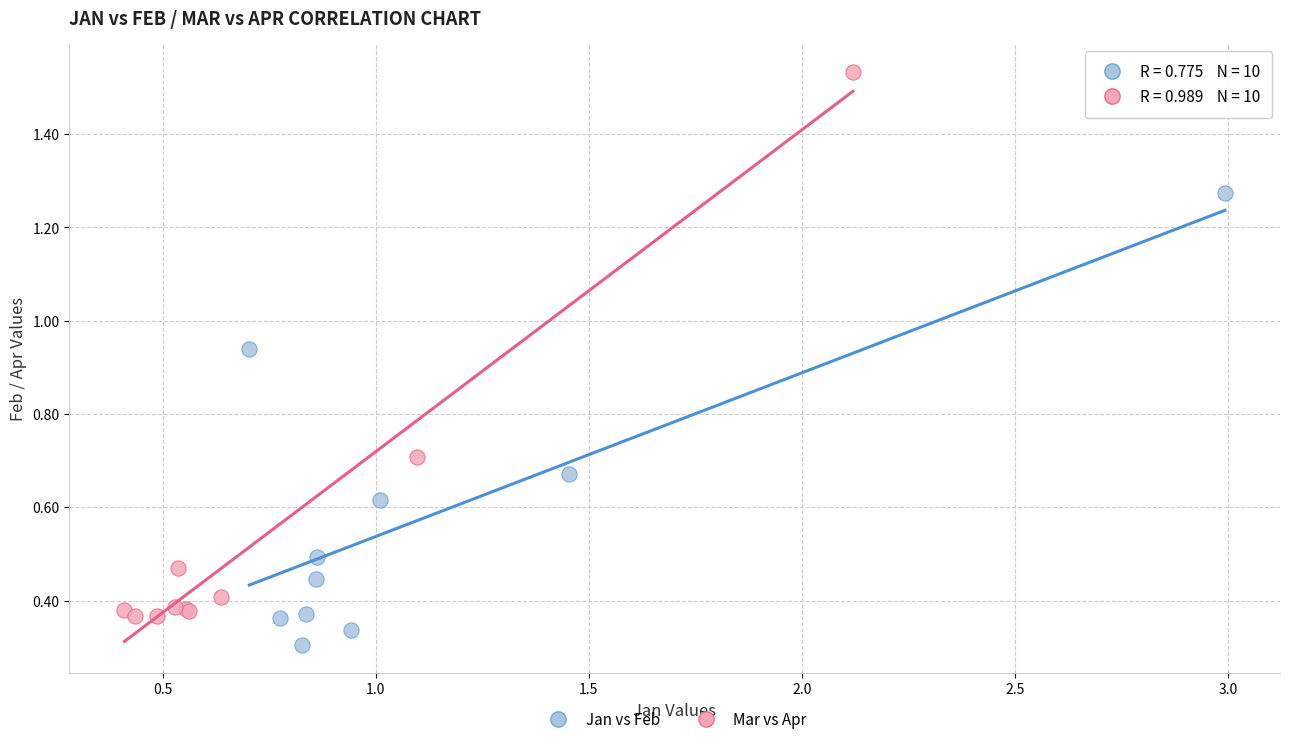

Which series reaches the minimum Y coordinate?

Jan vs Feb